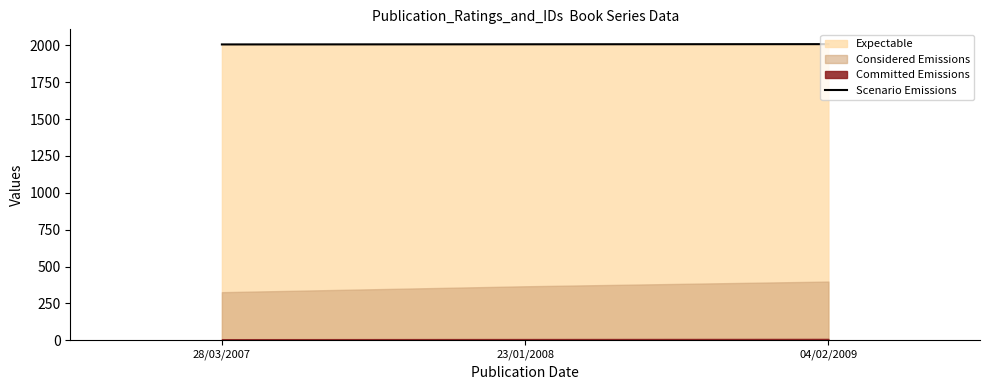

Count the values in the range 2007 to 2009.

3